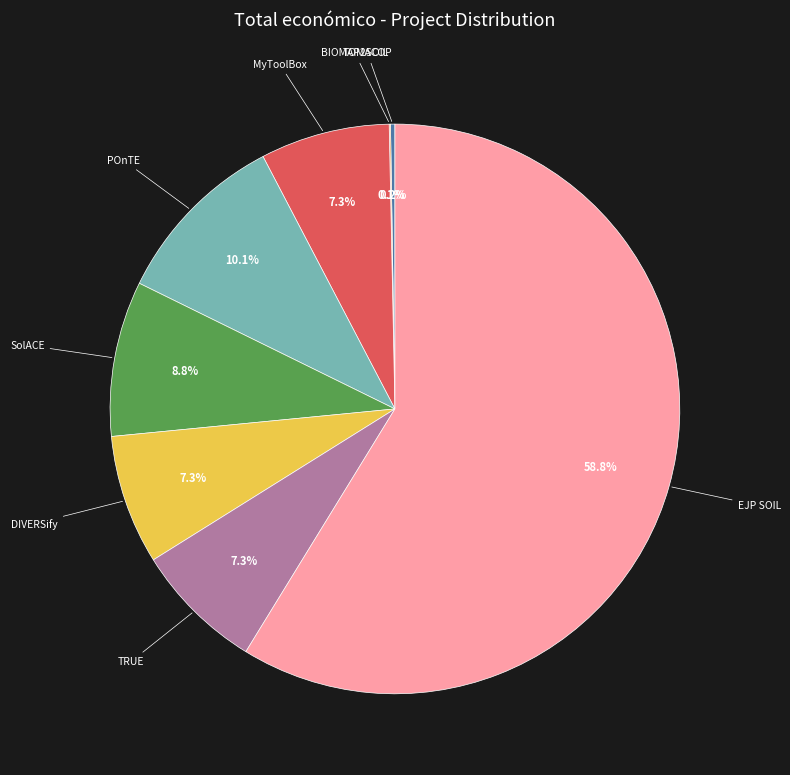

Is there a majority slice in this chart?

Yes